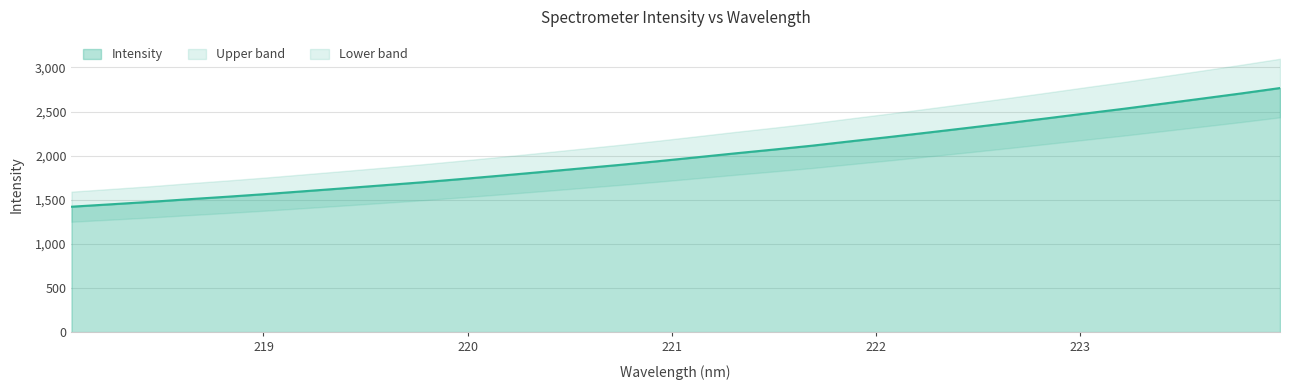

True or false: the data has more than 1 interior local peaks.

False